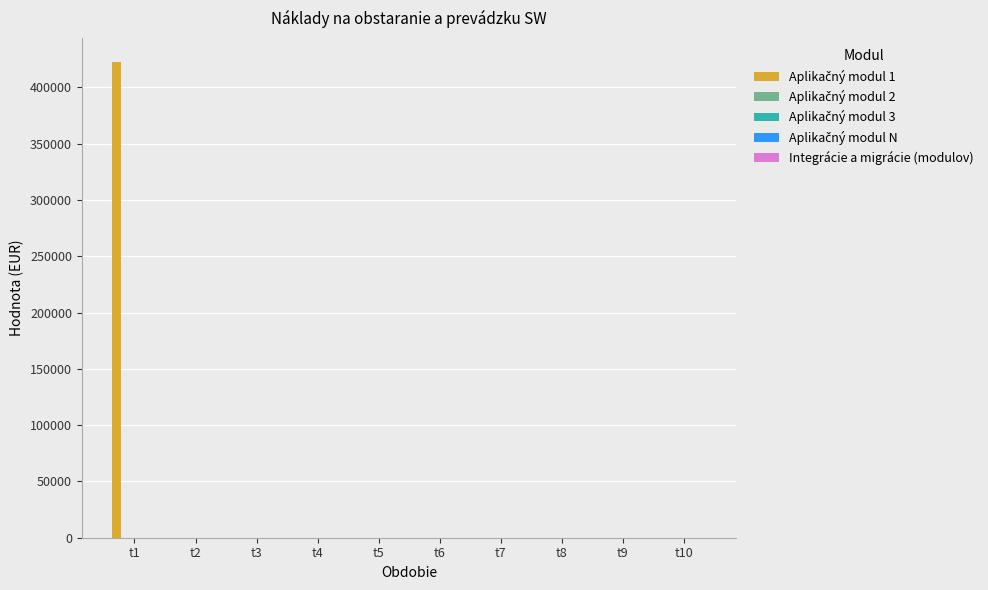

What is the maximum value shown in the chart?

422793